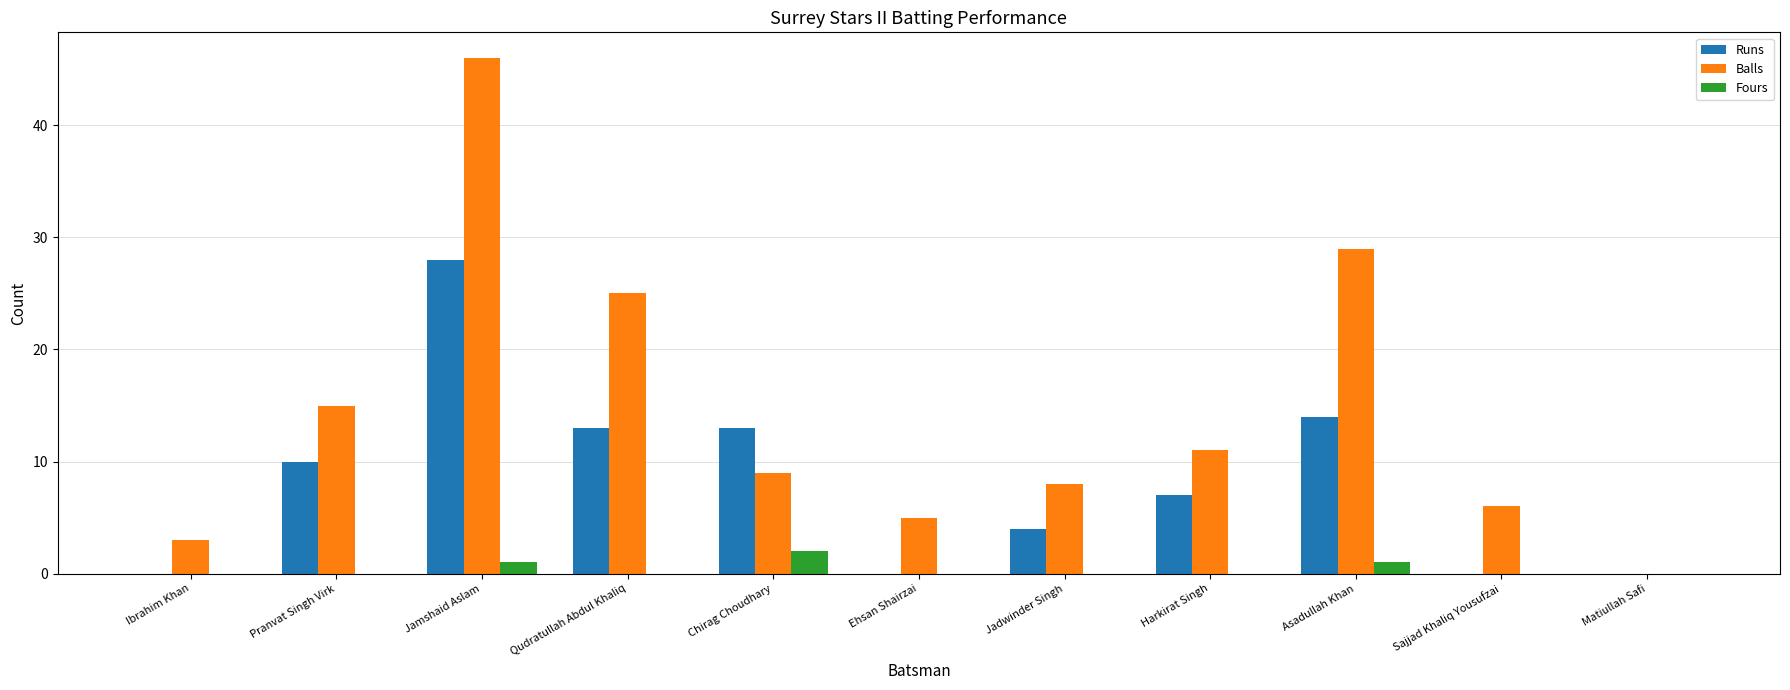

What is the sum of all Balls values?

157